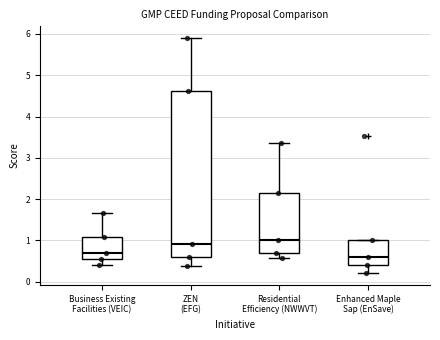

Reading left to right, read every box against the y-axis: the position of its median line, the range the box covers, and the ends of its whiskers. The values are not printed on the chart, so give them approximately, as read against the axis.

Business Existing Facilities (VEIC): median 0.7, box 0.6 to 1.1, whiskers 0.4 to 1.7
ZEN (EFG): median 0.9, box 0.6 to 4.6, whiskers 0.4 to 5.9
Residential Efficiency (NWWVT): median 1.0, box 0.7 to 2.2, whiskers 0.6 to 3.4
Enhanced Maple Sap (EnSave): median 0.6, box 0.4 to 1.0, whiskers 0.2 to 1.0